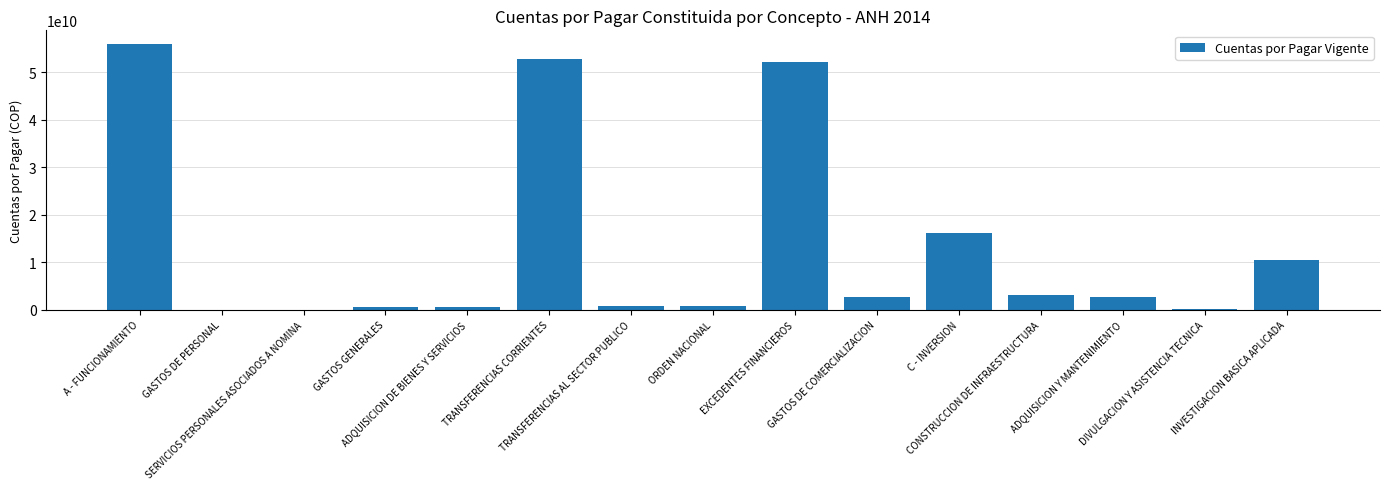

What is the greatest value displayed?

56030046557.5